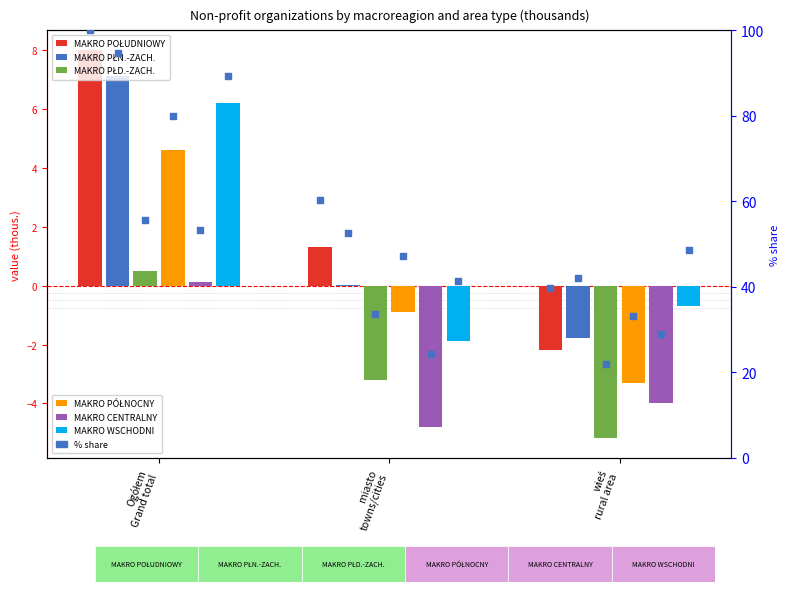

Is the value of MAKRO PÓŁNOCNY at wieś
rural area greater than the value of MAKRO WSCHODNI at wieś
rural area?

No